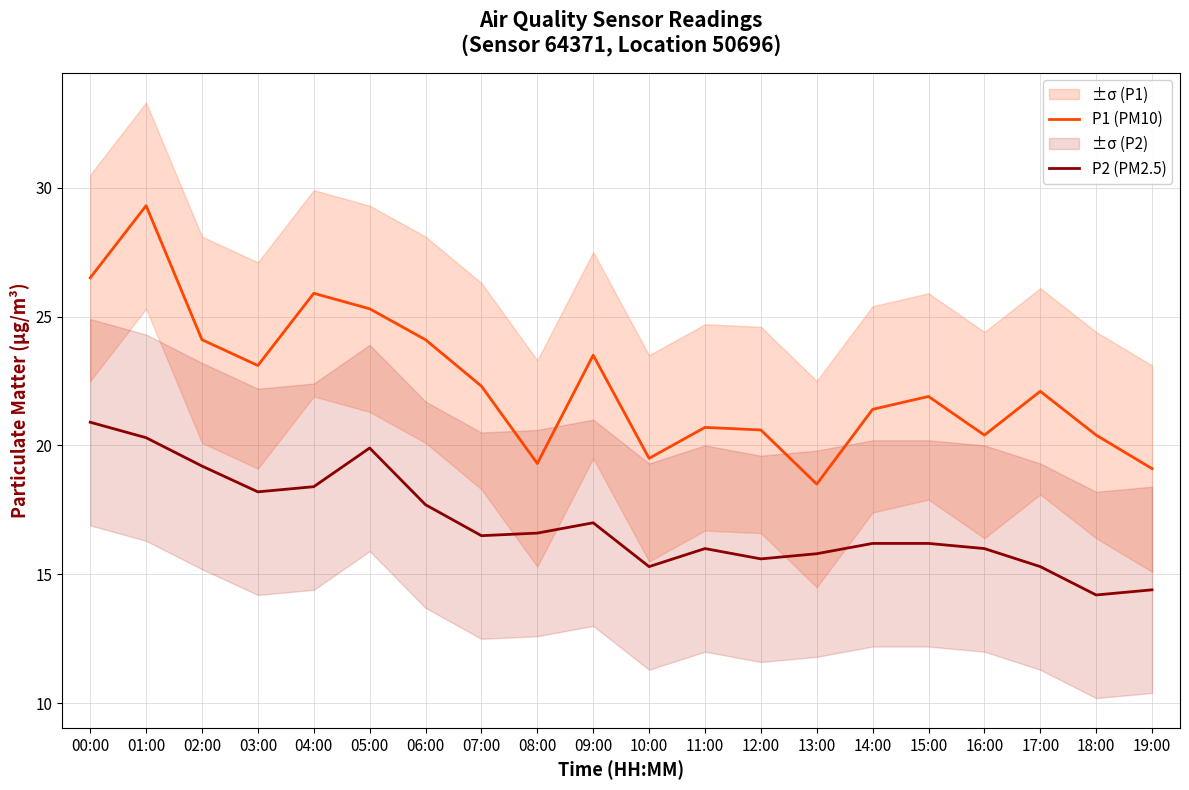

In P1 (PM10), how many points are lower than both neighbors (excluding endpoints)?

5